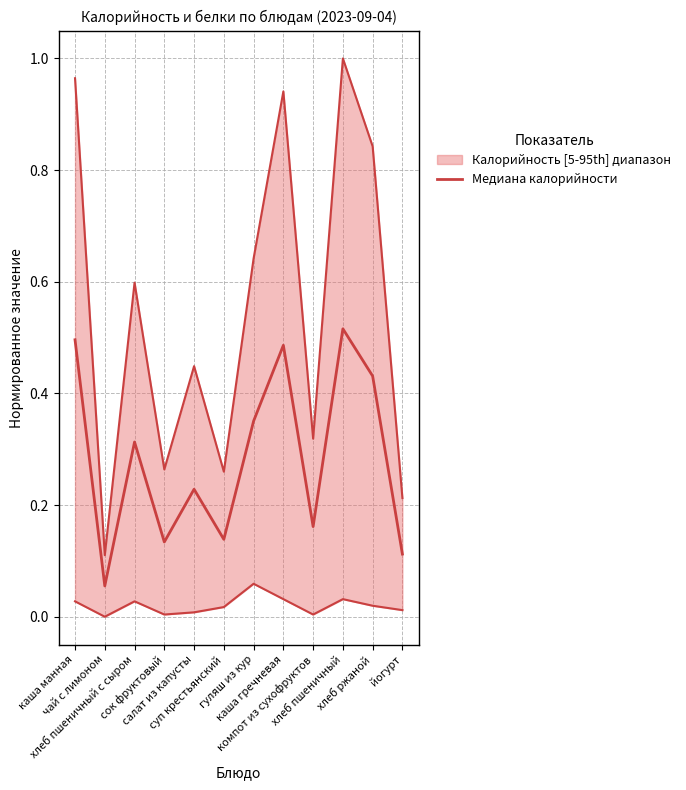

What is the minimum value shown in the chart?

0.1